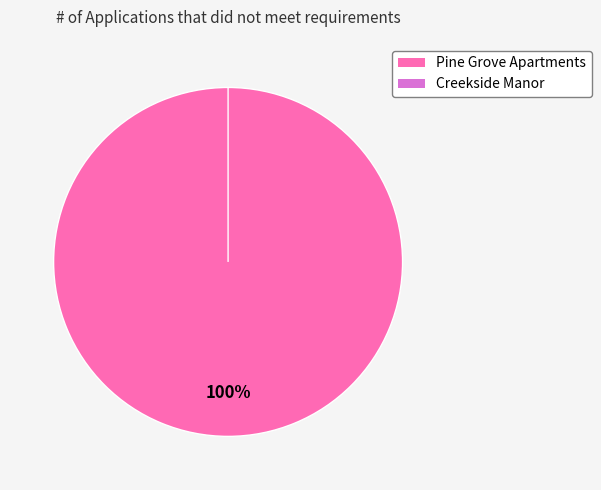

How many slices are in this pie chart?

2